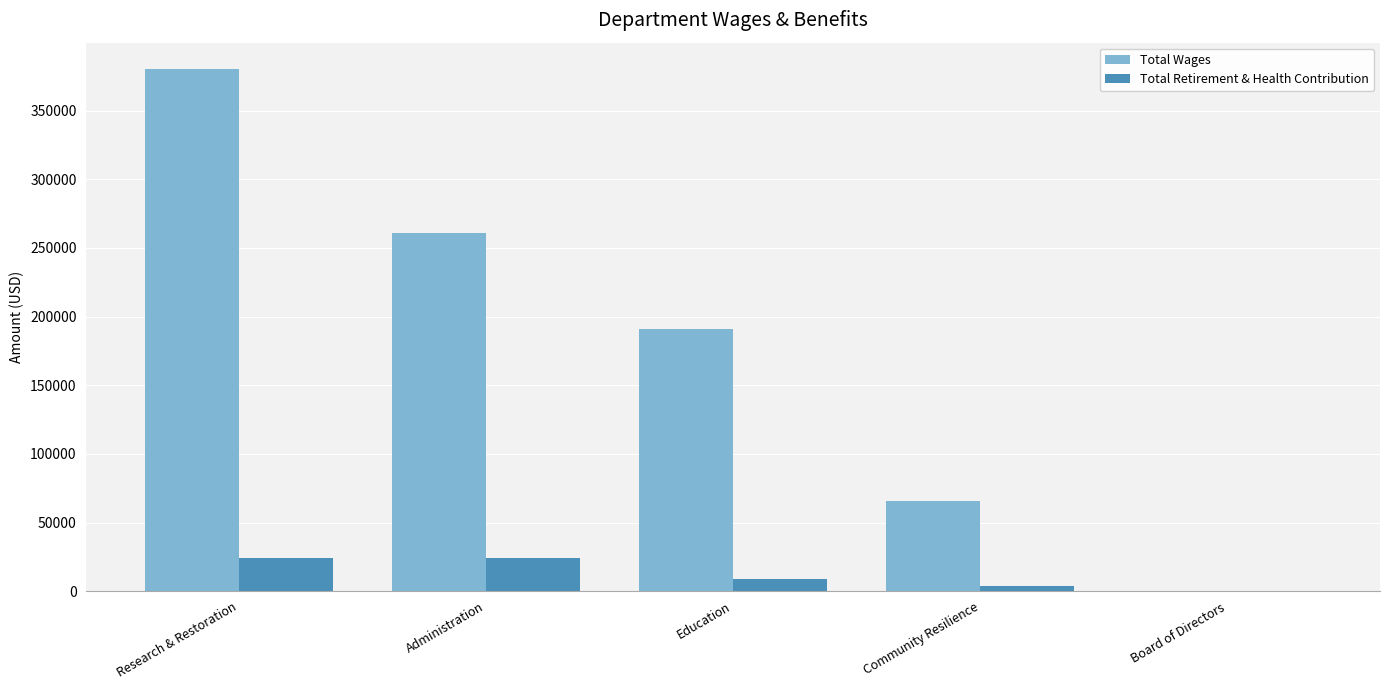

At which category is the sum across all series the highest?

Research & Restoration